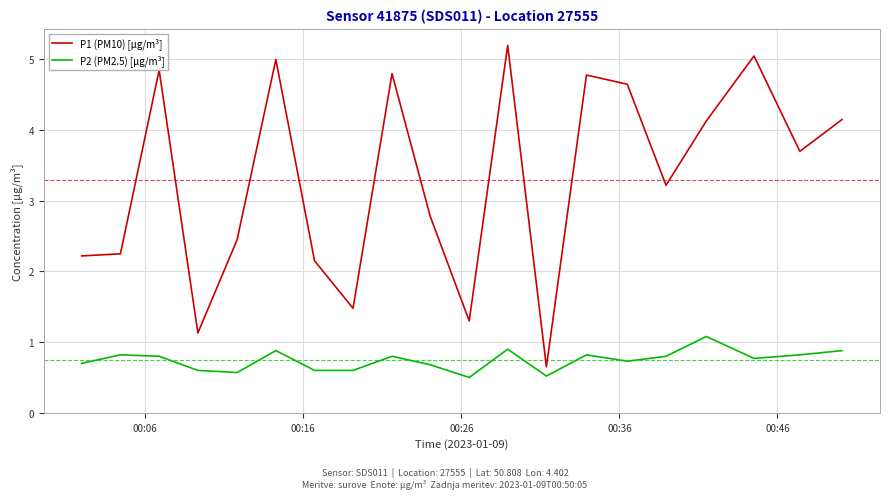

What is the highest value of the P1 (PM10) [µg/m³] series?

5.2